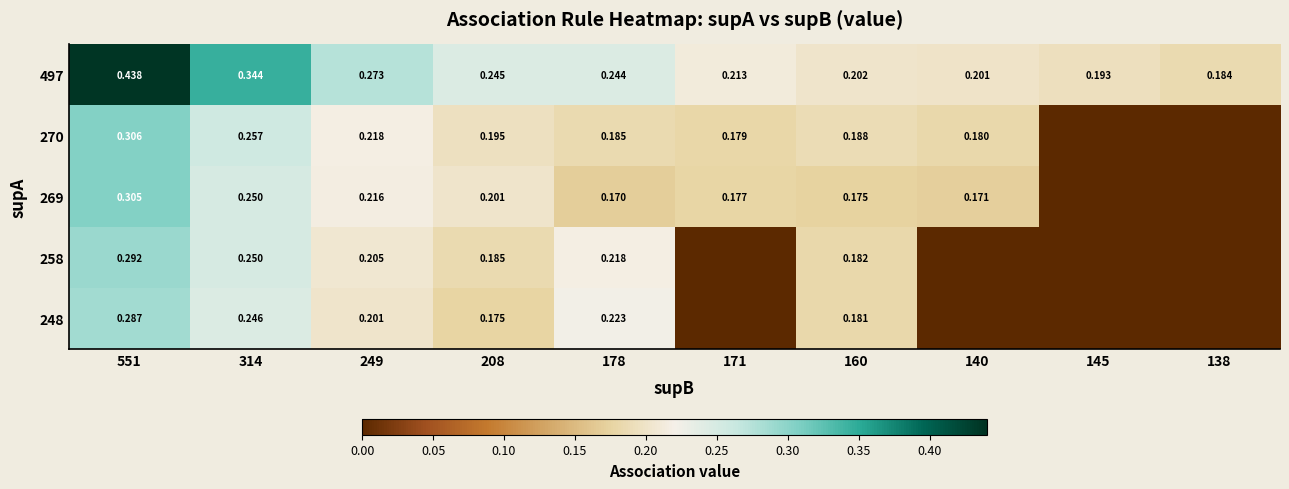

Between 171 and 249, which is larger?

249